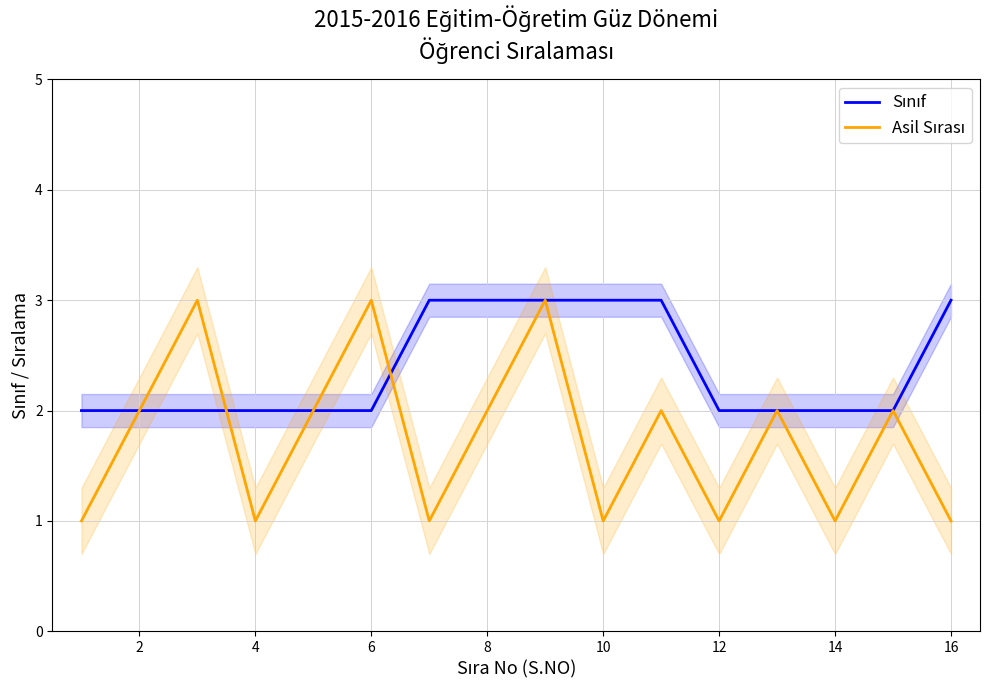

What is the difference between the second highest and minimum values in the Sınıf series?

1